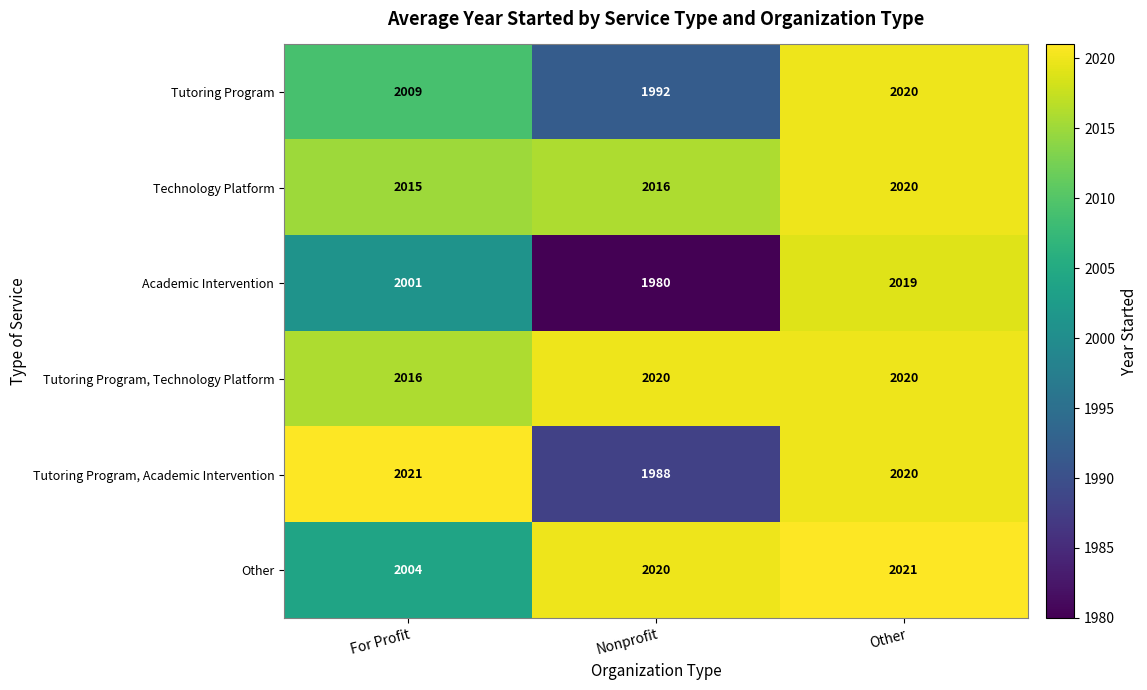

What is the sum of the Tutoring Program, Technology Platform values at Other and Nonprofit?

4040